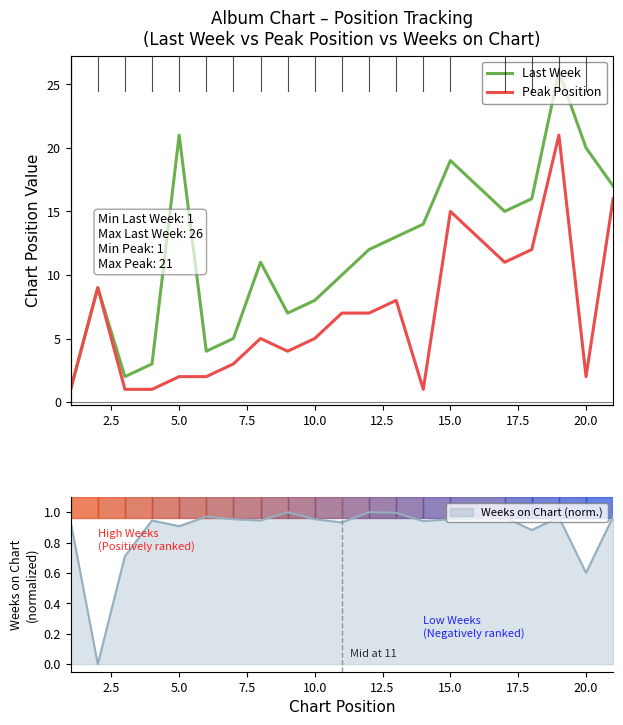

Which series changed the most between 10.0 and 12.5?

Last Week